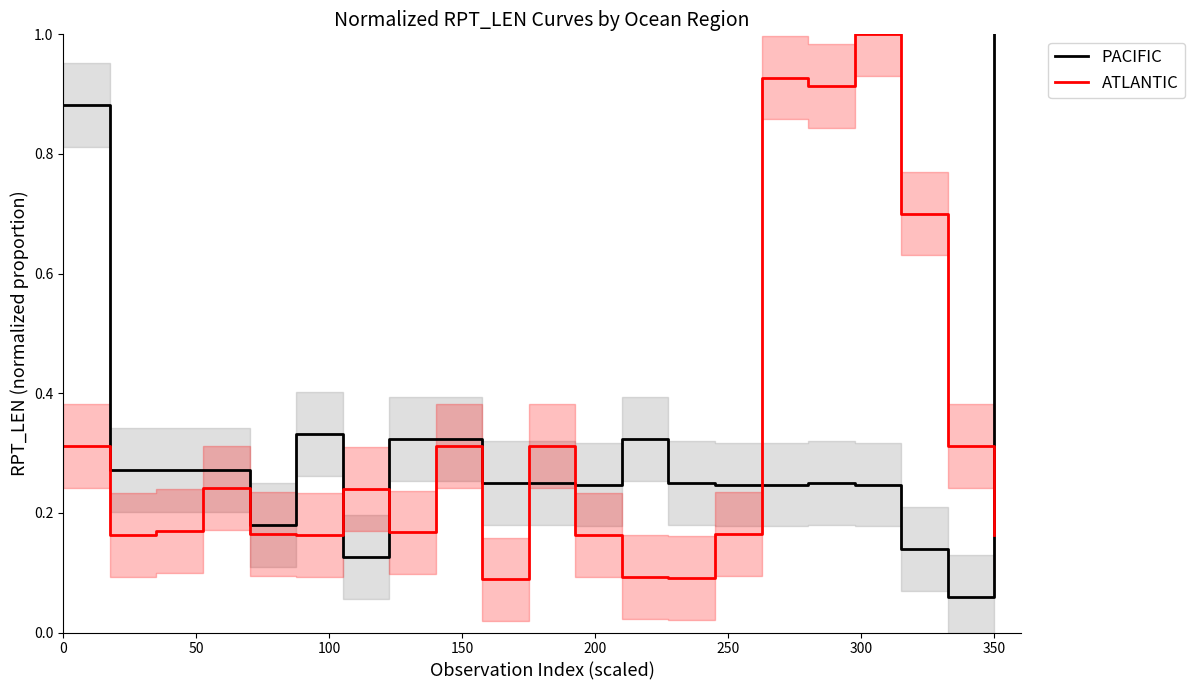

At which label does PACIFIC reach its peak?

350